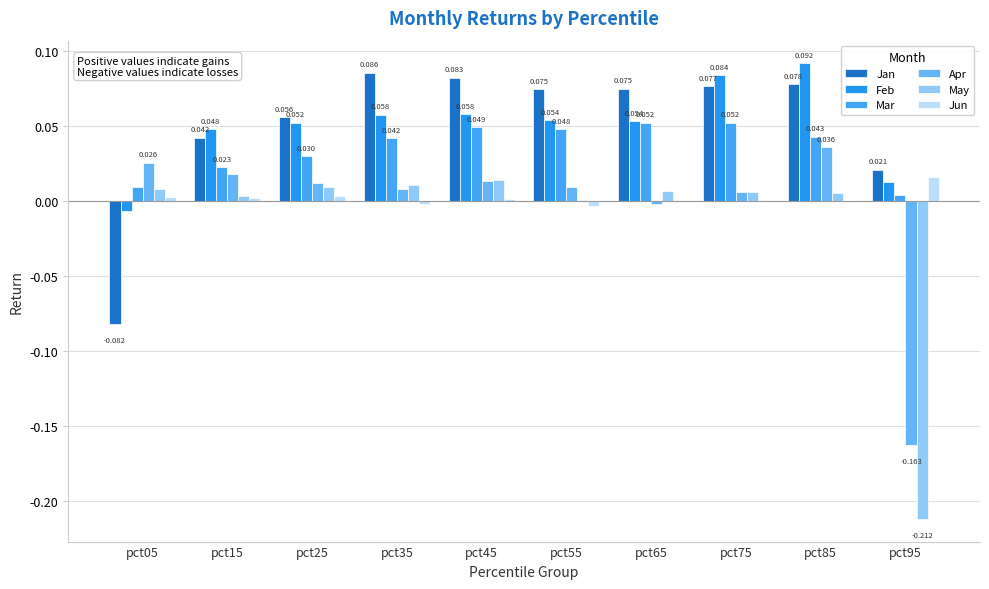

How many groups of bars are there?

10